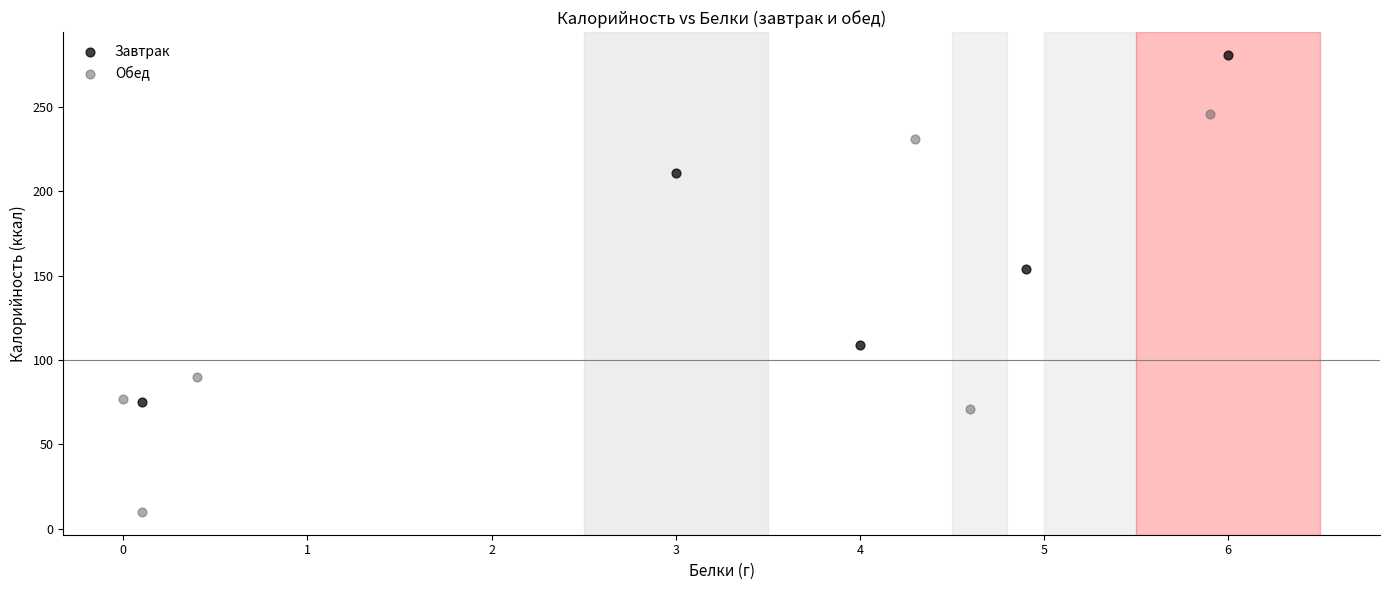

Which series has the largest Y range (max minus min)?

Обед